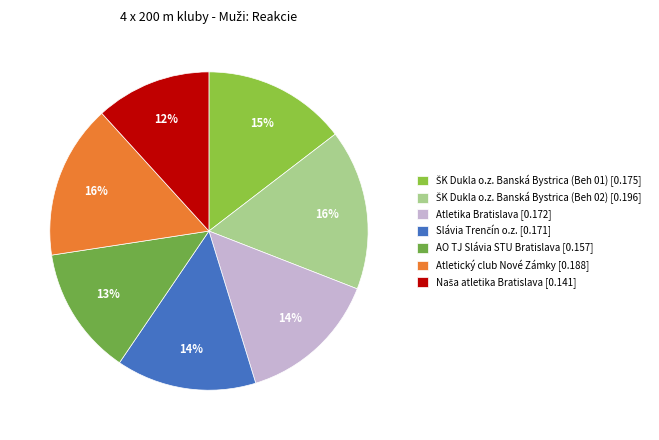

To the nearest percent, what is the combined percentage of Atletický club Nové Zámky and AO TJ Slávia STU Bratislava?

29%